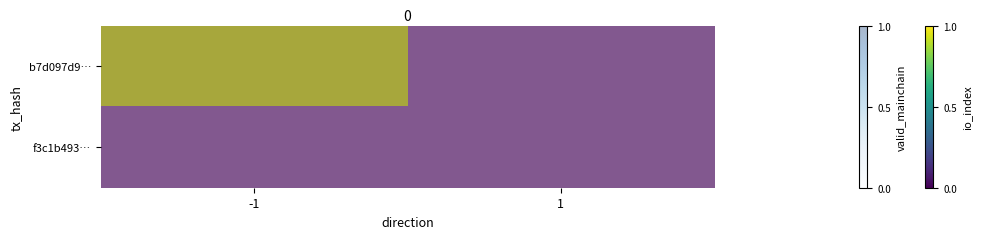

The value of b7d097d9… at 1 is 0. True or false?

True